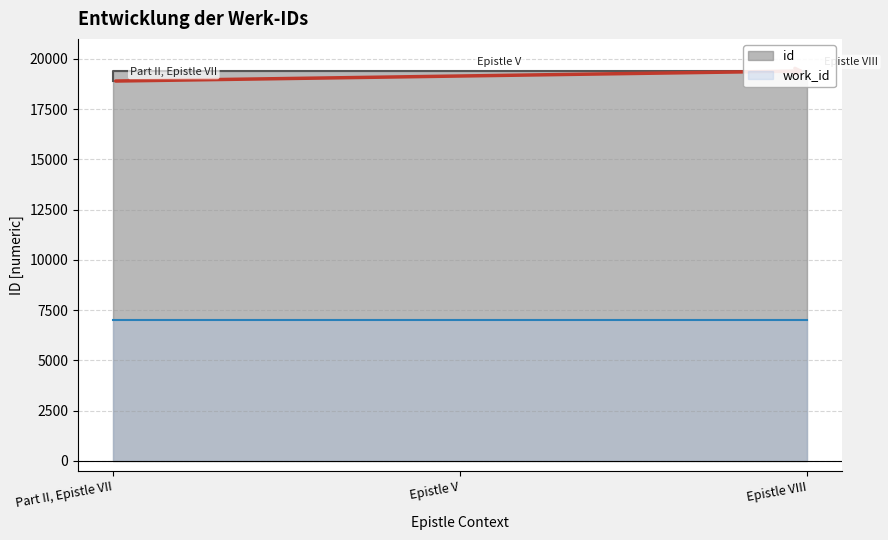

What is the difference between the maximum and minimum values?

504